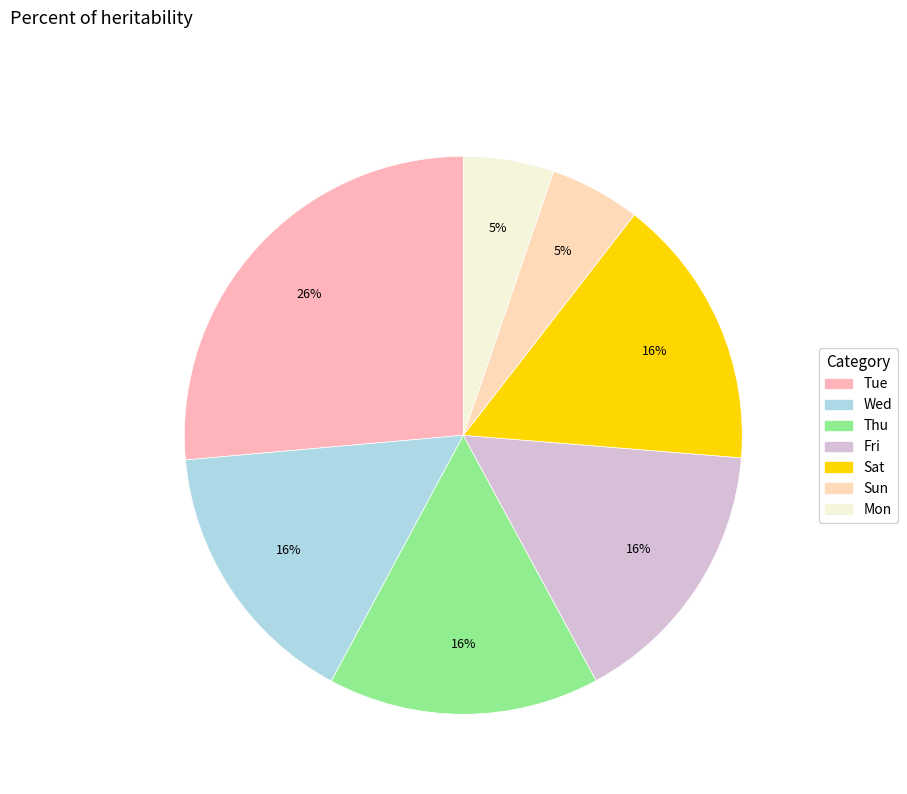

How many segments does this pie chart have?

7